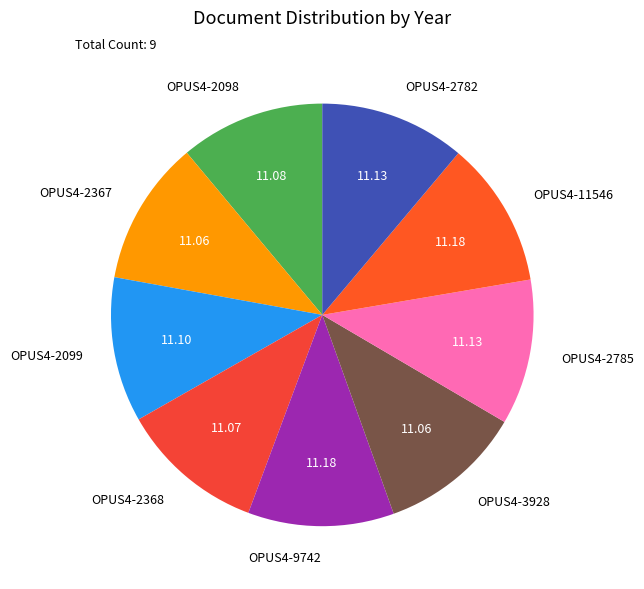

What is the ratio of the value at OPUS4-2367 to the value at OPUS4-2782?

1.0